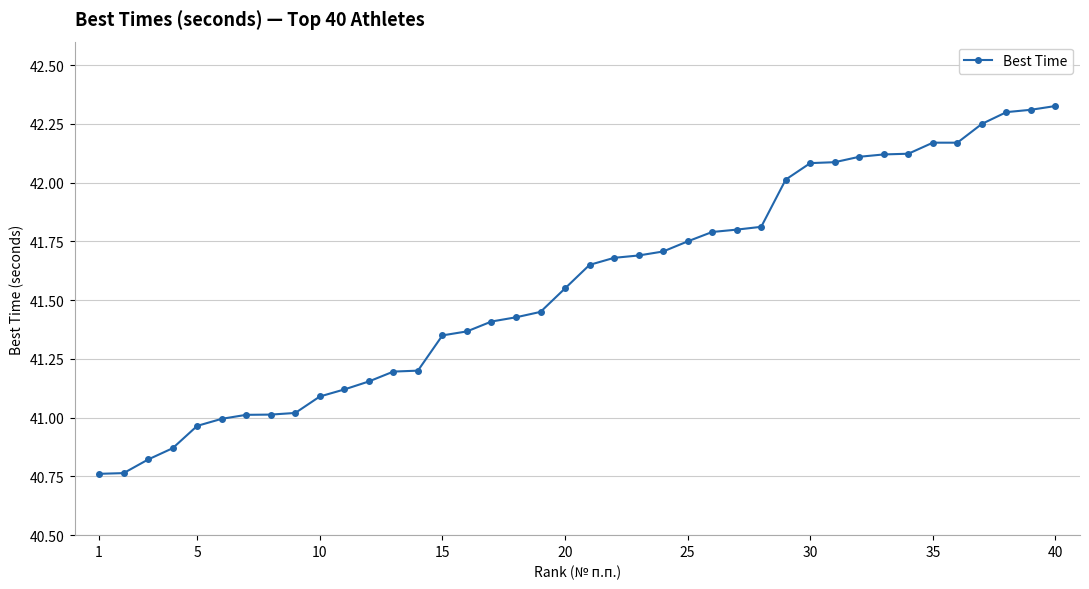

What is the difference between the maximum and minimum values?

1.6